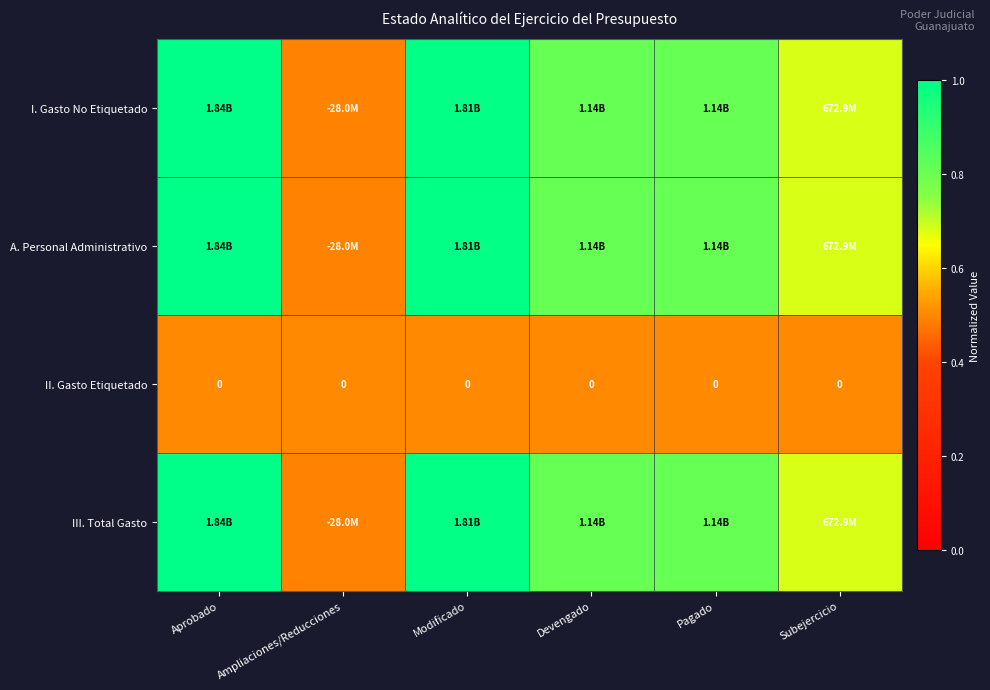

Which category has the highest value in the I. Gasto No Etiquetado series?

Aprobado